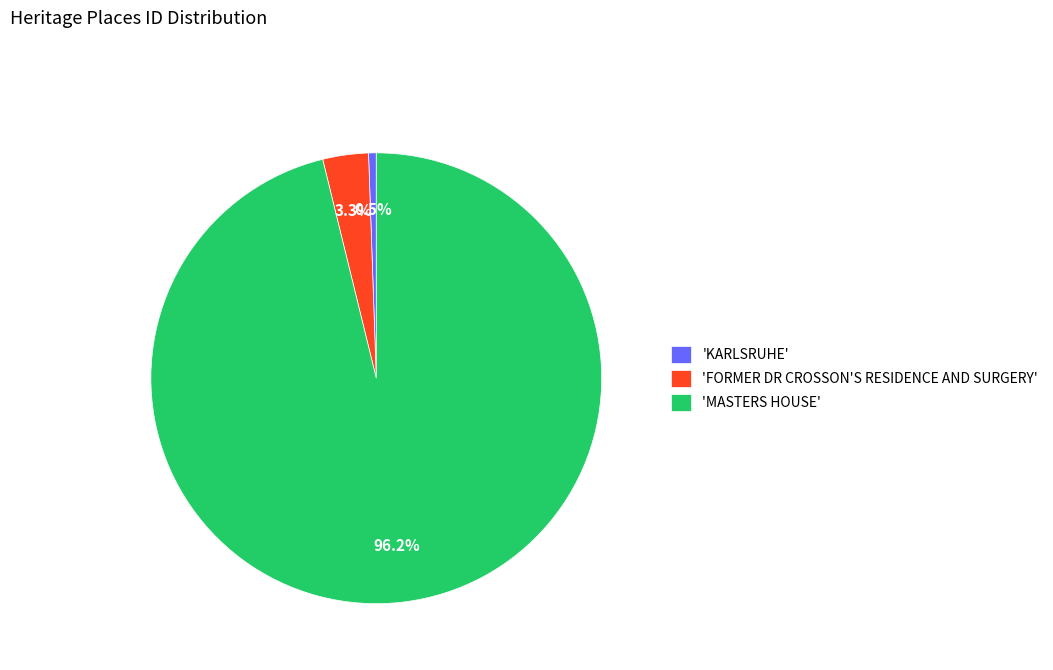

Is the sum of 'MASTERS HOUSE' and 'KARLSRUHE' greater than half?

Yes